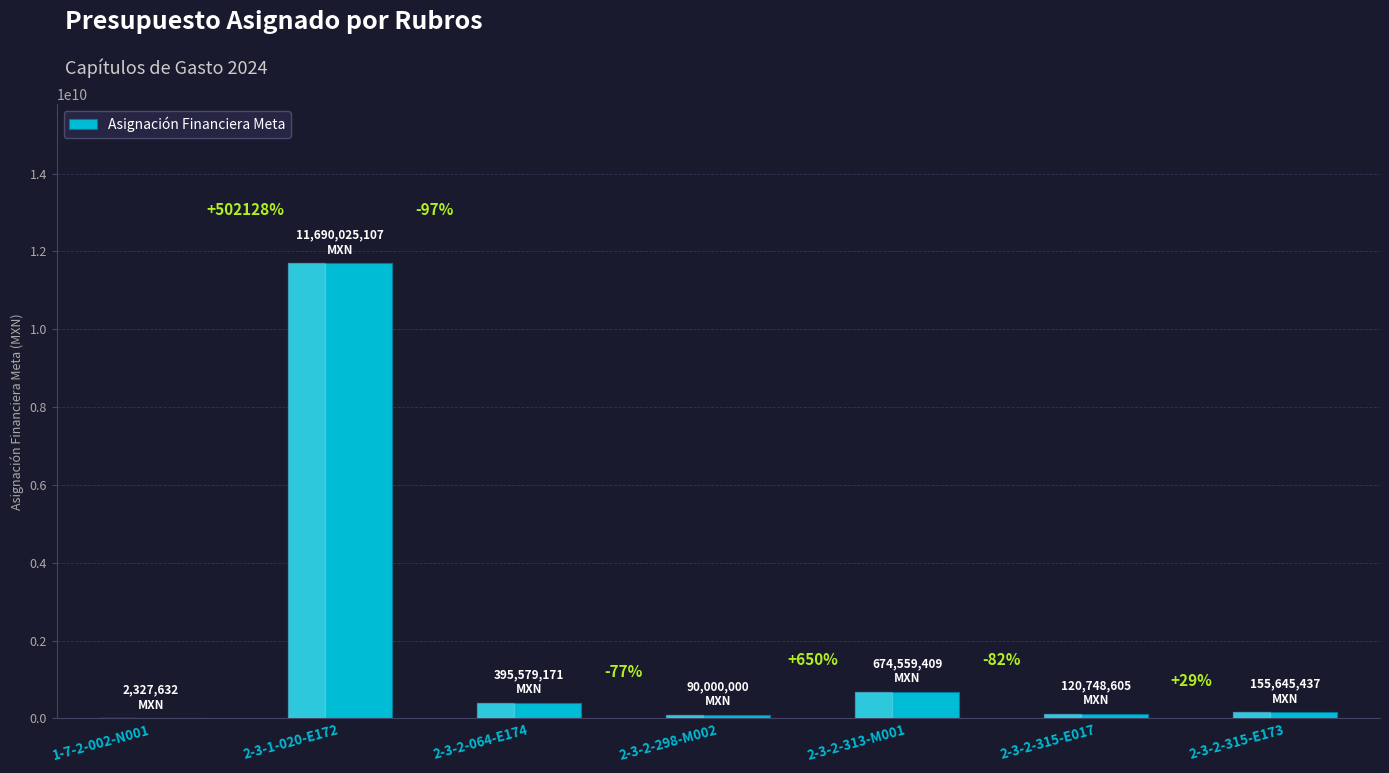

Is it true that the value at 2-3-2-064-E174 is 553169900?

False